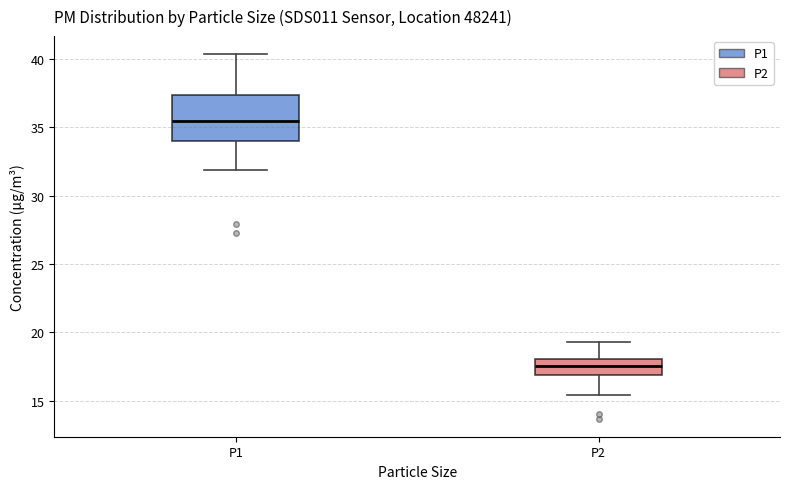

Where does the median line of the box for P2 sit on the y-axis? The values are not printed on the chart, so give them approximately, as read against the axis.

17.5